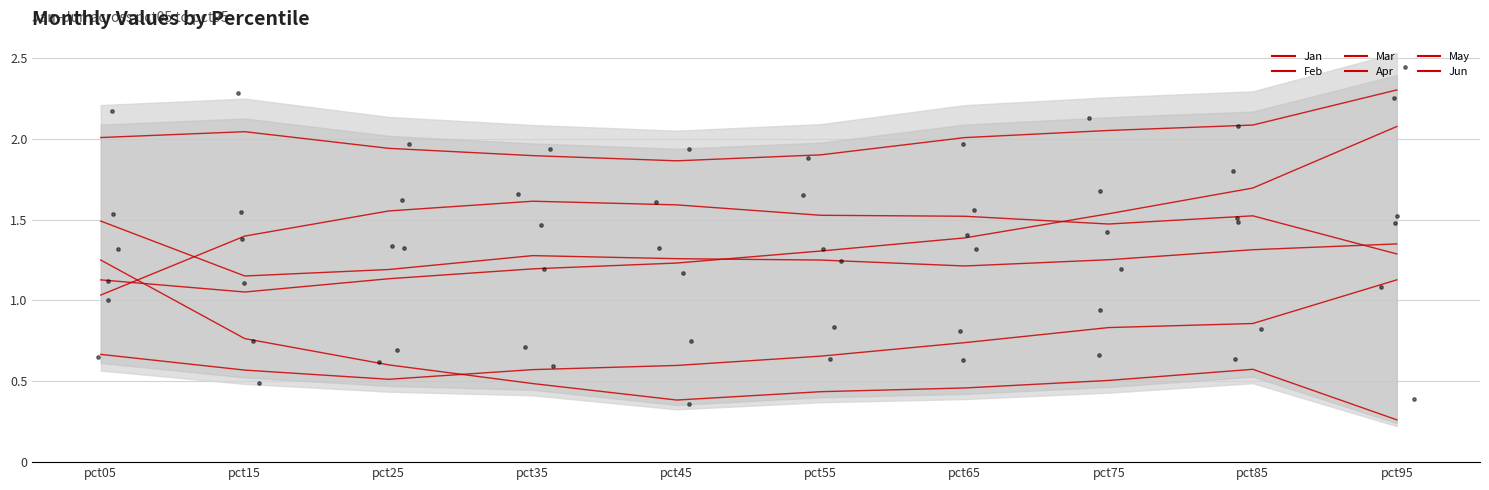

Which series contains the lowest Y value?

Jun